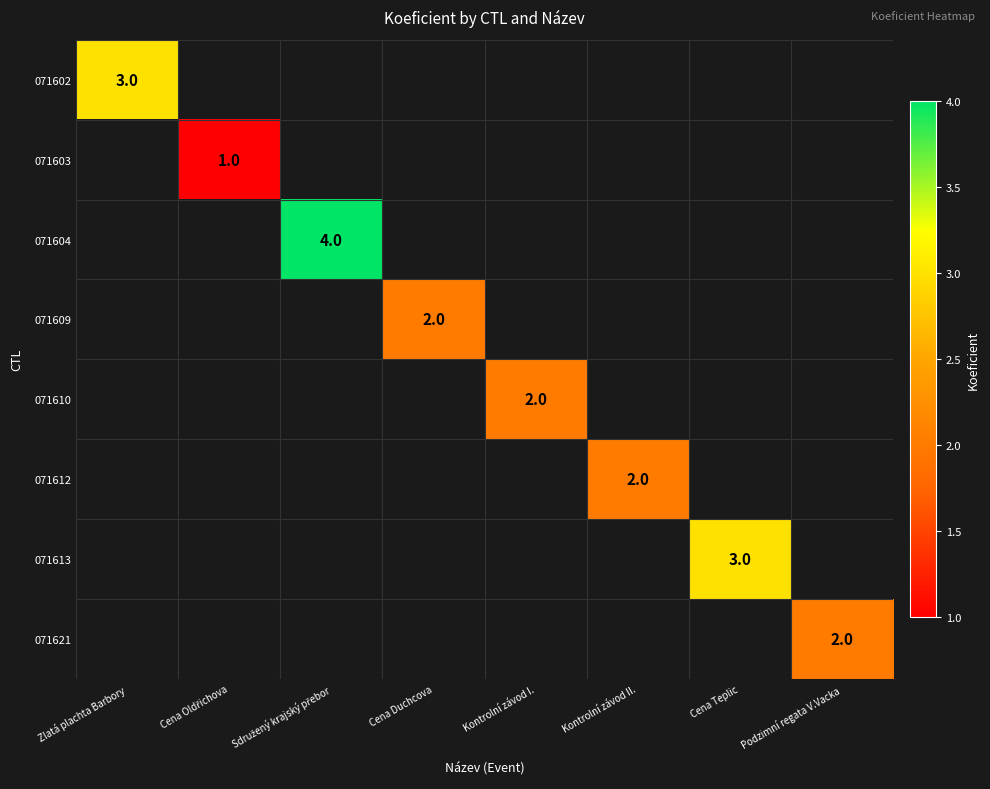

The value of 071609 at Cena Duchcova is 2. True or false?

True